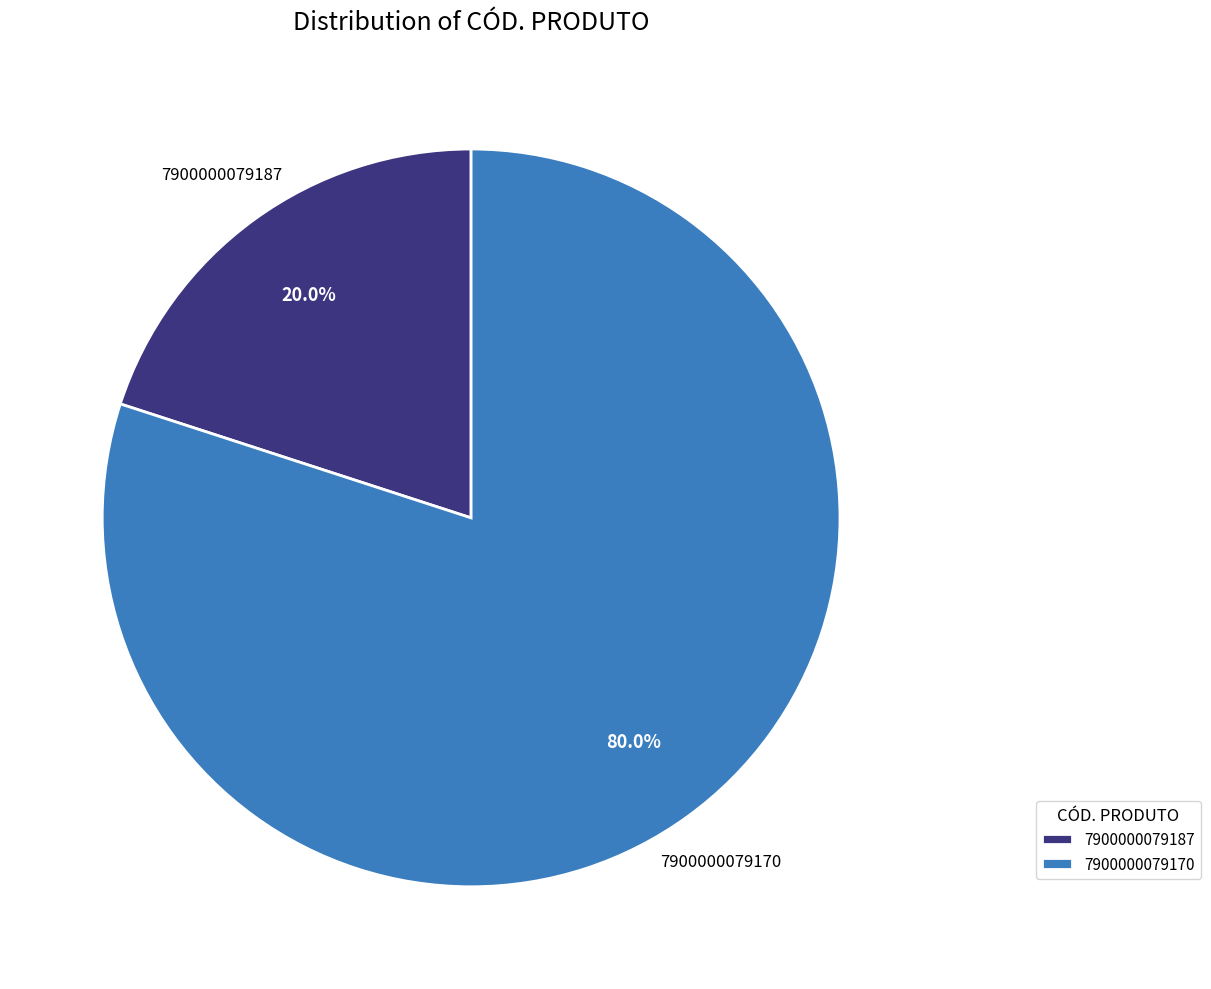

To the nearest percent, what is the difference between the largest and smallest slice percentages?

60%